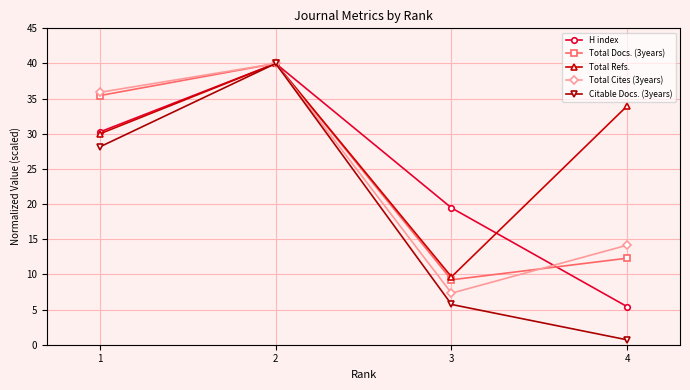

At which category does Total Docs. (3years) reach its first local valley?

3